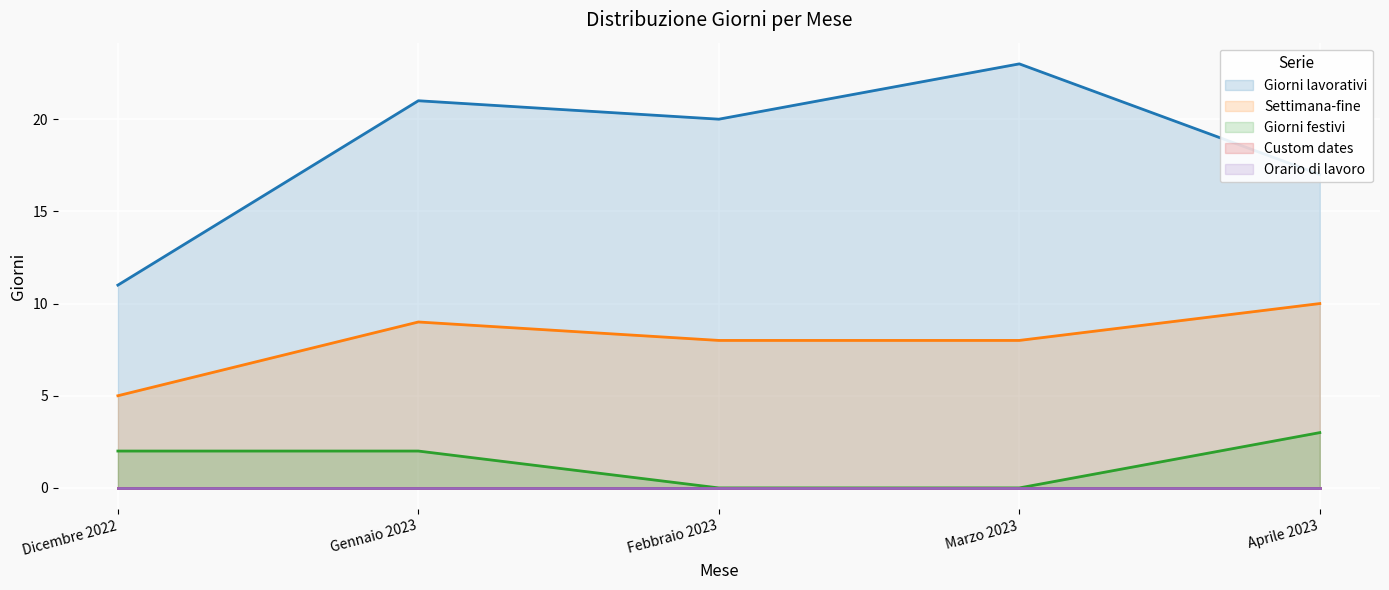

Is the value of Giorni lavorativi at Aprile 2023 greater than the value of Settimana-fine at Gennaio 2023?

Yes